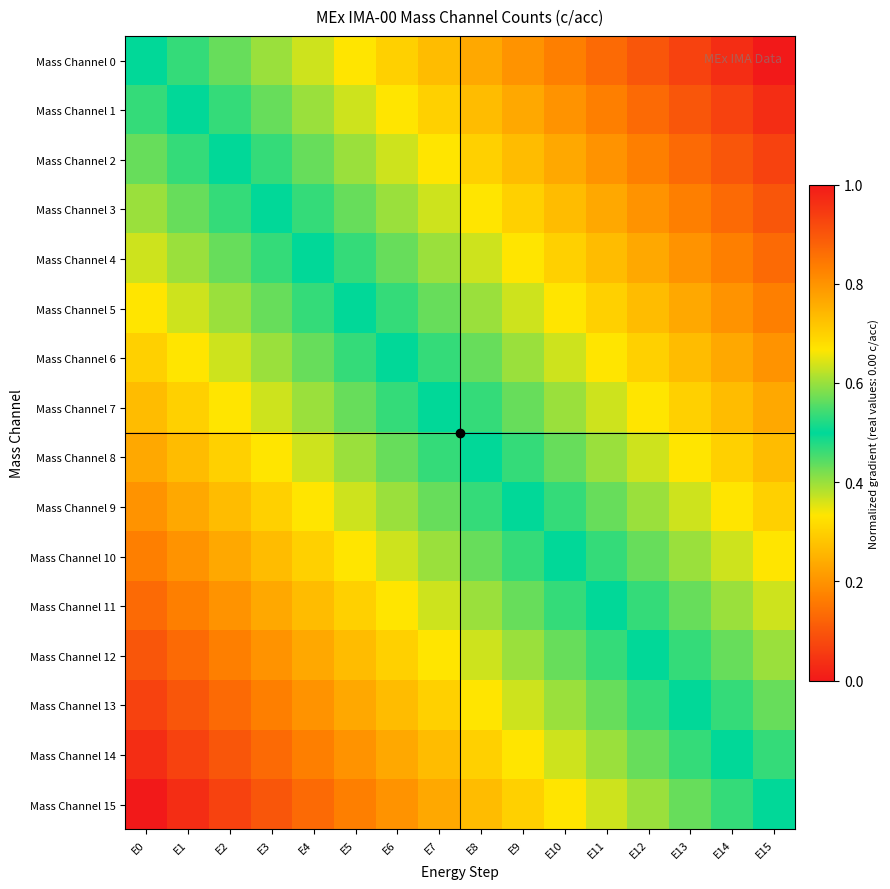

Reading left to right, transcribe all the data shown in this chart.

Mass Channel 0: E0=0.5	E1=0.5	E2=0.6	E3=0.6	E4=0.6	E5=0.7	E6=0.7	E7=0.7	E8=0.8	E9=0.8	E10=0.8	E11=0.9	E12=0.9	E13=0.9	E14=1.0	E15=1.0
Mass Channel 1: E0=0.5	E1=0.5	E2=0.5	E3=0.6	E4=0.6	E5=0.6	E6=0.7	E7=0.7	E8=0.7	E9=0.8	E10=0.8	E11=0.8	E12=0.9	E13=0.9	E14=0.9	E15=1.0
Mass Channel 2: E0=0.4	E1=0.5	E2=0.5	E3=0.5	E4=0.6	E5=0.6	E6=0.6	E7=0.7	E8=0.7	E9=0.7	E10=0.8	E11=0.8	E12=0.8	E13=0.9	E14=0.9	E15=0.9
Mass Channel 3: E0=0.4	E1=0.4	E2=0.5	E3=0.5	E4=0.5	E5=0.6	E6=0.6	E7=0.6	E8=0.7	E9=0.7	E10=0.7	E11=0.8	E12=0.8	E13=0.8	E14=0.9	E15=0.9
Mass Channel 4: E0=0.4	E1=0.4	E2=0.4	E3=0.5	E4=0.5	E5=0.5	E6=0.6	E7=0.6	E8=0.6	E9=0.7	E10=0.7	E11=0.7	E12=0.8	E13=0.8	E14=0.8	E15=0.9
Mass Channel 5: E0=0.3	E1=0.4	E2=0.4	E3=0.4	E4=0.5	E5=0.5	E6=0.5	E7=0.6	E8=0.6	E9=0.6	E10=0.7	E11=0.7	E12=0.7	E13=0.8	E14=0.8	E15=0.8
Mass Channel 6: E0=0.3	E1=0.3	E2=0.4	E3=0.4	E4=0.4	E5=0.5	E6=0.5	E7=0.5	E8=0.6	E9=0.6	E10=0.6	E11=0.7	E12=0.7	E13=0.7	E14=0.8	E15=0.8
Mass Channel 7: E0=0.3	E1=0.3	E2=0.3	E3=0.4	E4=0.4	E5=0.4	E6=0.5	E7=0.5	E8=0.5	E9=0.6	E10=0.6	E11=0.6	E12=0.7	E13=0.7	E14=0.7	E15=0.8
Mass Channel 8: E0=0.2	E1=0.3	E2=0.3	E3=0.3	E4=0.4	E5=0.4	E6=0.4	E7=0.5	E8=0.5	E9=0.5	E10=0.6	E11=0.6	E12=0.6	E13=0.7	E14=0.7	E15=0.7
Mass Channel 9: E0=0.2	E1=0.2	E2=0.3	E3=0.3	E4=0.3	E5=0.4	E6=0.4	E7=0.4	E8=0.5	E9=0.5	E10=0.5	E11=0.6	E12=0.6	E13=0.6	E14=0.7	E15=0.7
Mass Channel 10: E0=0.2	E1=0.2	E2=0.2	E3=0.3	E4=0.3	E5=0.3	E6=0.4	E7=0.4	E8=0.4	E9=0.5	E10=0.5	E11=0.5	E12=0.6	E13=0.6	E14=0.6	E15=0.7
Mass Channel 11: E0=0.1	E1=0.2	E2=0.2	E3=0.2	E4=0.3	E5=0.3	E6=0.3	E7=0.4	E8=0.4	E9=0.4	E10=0.5	E11=0.5	E12=0.5	E13=0.6	E14=0.6	E15=0.6
Mass Channel 12: E0=0.1	E1=0.1	E2=0.2	E3=0.2	E4=0.2	E5=0.3	E6=0.3	E7=0.3	E8=0.4	E9=0.4	E10=0.4	E11=0.5	E12=0.5	E13=0.5	E14=0.6	E15=0.6
Mass Channel 13: E0=0.1	E1=0.1	E2=0.1	E3=0.2	E4=0.2	E5=0.2	E6=0.3	E7=0.3	E8=0.3	E9=0.4	E10=0.4	E11=0.4	E12=0.5	E13=0.5	E14=0.5	E15=0.6
Mass Channel 14: E0=0.0	E1=0.1	E2=0.1	E3=0.1	E4=0.2	E5=0.2	E6=0.2	E7=0.3	E8=0.3	E9=0.3	E10=0.4	E11=0.4	E12=0.4	E13=0.5	E14=0.5	E15=0.5
Mass Channel 15: E0=0.0	E1=0.0	E2=0.1	E3=0.1	E4=0.1	E5=0.2	E6=0.2	E7=0.2	E8=0.3	E9=0.3	E10=0.3	E11=0.4	E12=0.4	E13=0.4	E14=0.5	E15=0.5